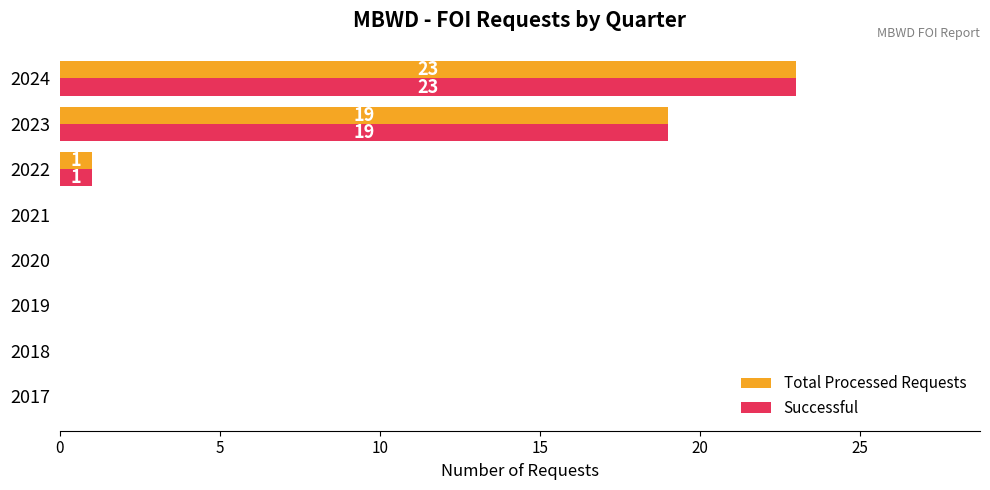

Count the number of categories in the chart.

8